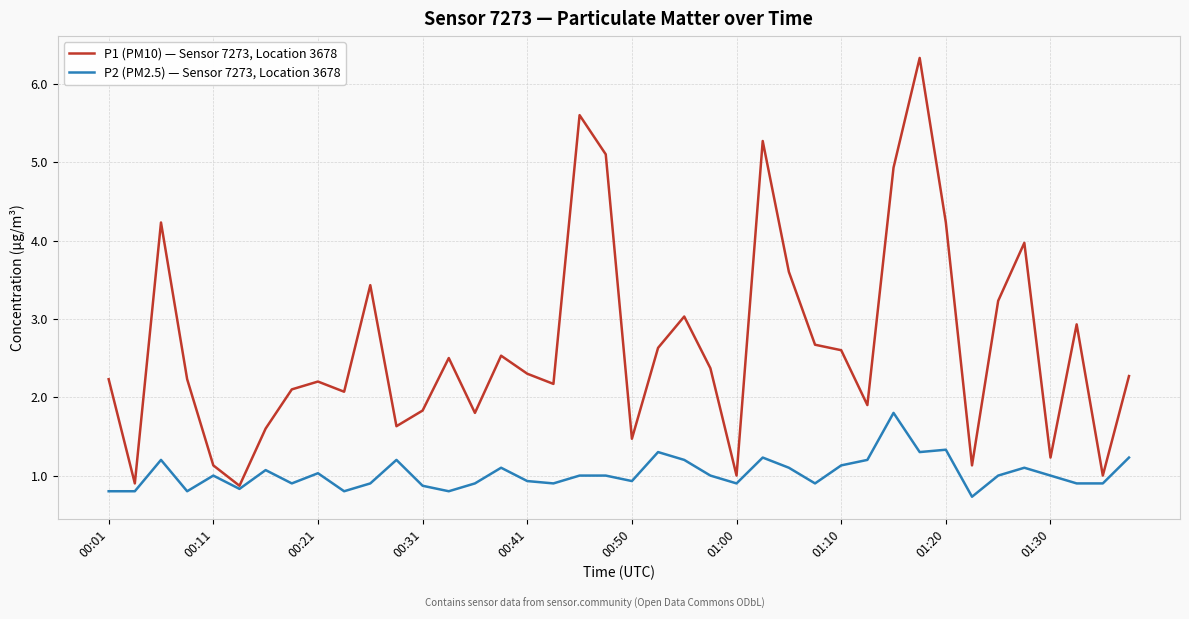

What is the sum of all P1 (PM10) — Sensor 7273, Location 3678 values?

106.2